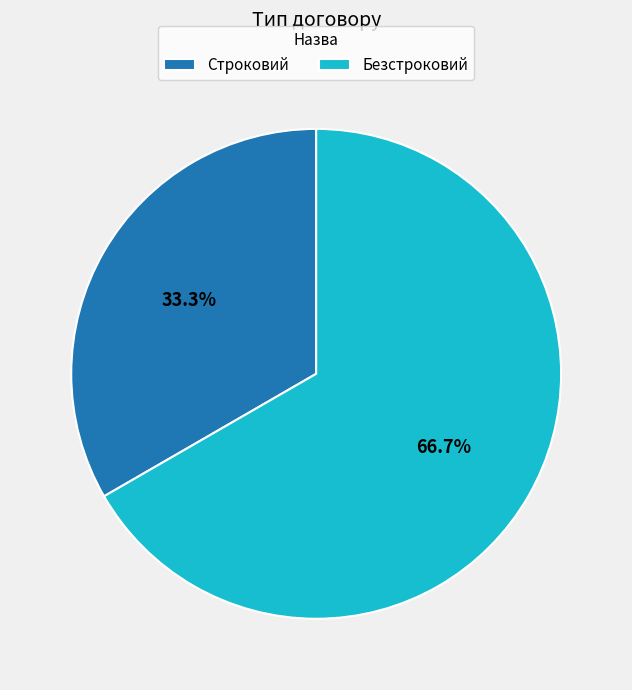

To the nearest percent, what portion does Безстроковий represent?

67%